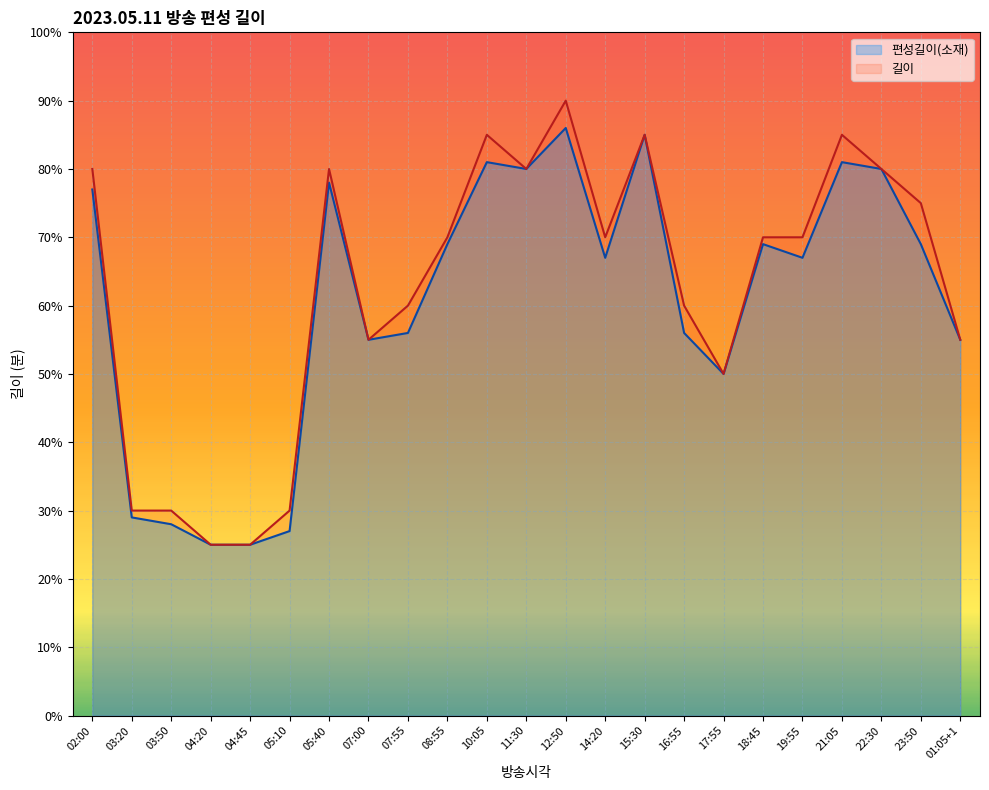

True or false: 길이 and 편성길이(소재) cross at least once.

False